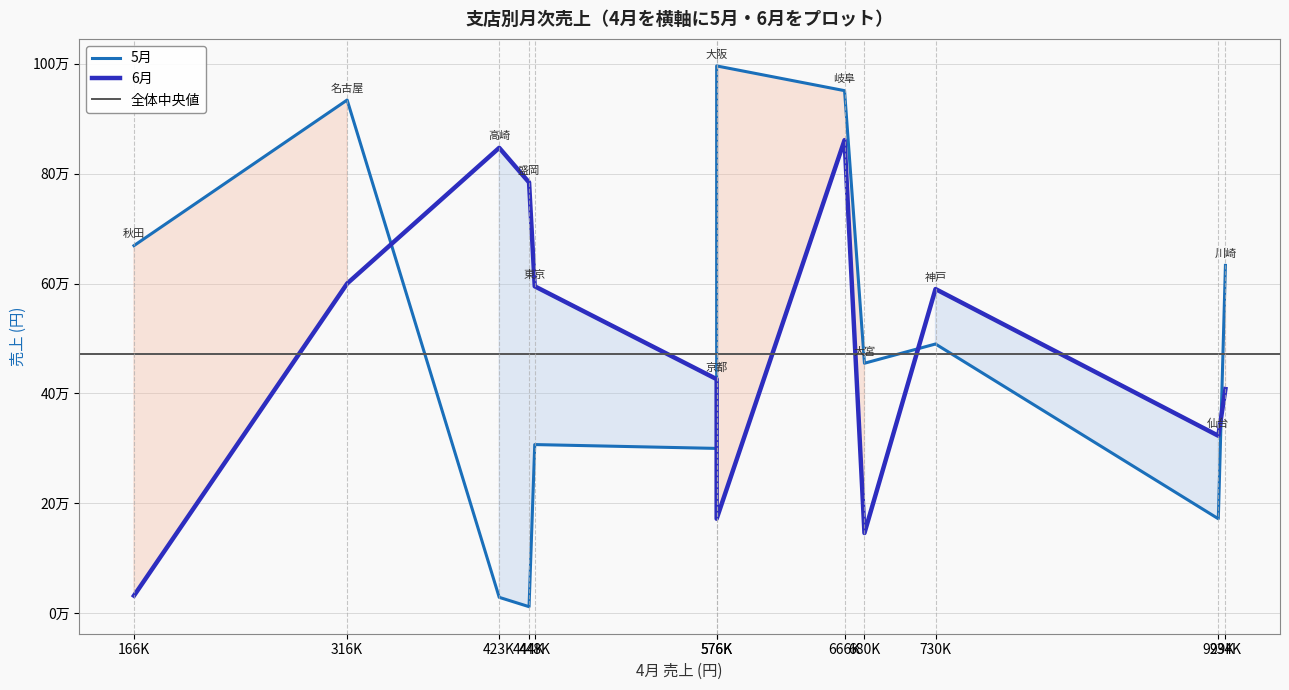

At which label is 6月 closest to 446500?

京都